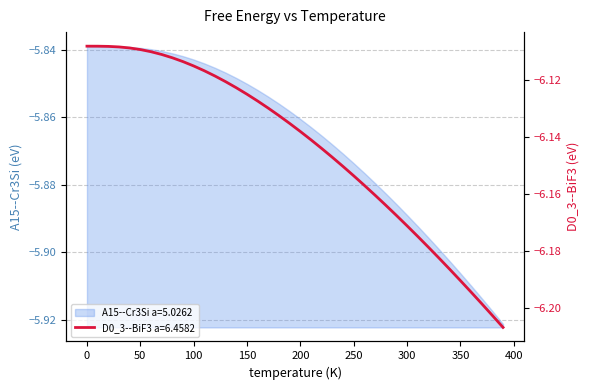

Reading right to left, transcribe all the data shown in this chart.

A15--Cr3Si a=5.0262: -5.9	-5.9	-5.9	-5.9	-5.9	-5.9	-5.9	-5.9	-5.9	-5.9	-5.9	-5.9	-5.9	-5.9	-5.9	-5.9	-5.9	-5.9	-5.9	-5.9	-5.9	-5.9	-5.9	-5.9	-5.9	-5.8	-5.8	-5.8	-5.8	-5.8	-5.8	-5.8	-5.8	-5.8	-5.8	-5.8	-5.8	-5.8	-5.8	-5.8
D0_3--BiF3 a=6.4582: -6.2	-6.2	-6.2	-6.2	-6.2	-6.2	-6.2	-6.2	-6.2	-6.2	-6.2	-6.2	-6.2	-6.2	-6.2	-6.2	-6.1	-6.1	-6.1	-6.1	-6.1	-6.1	-6.1	-6.1	-6.1	-6.1	-6.1	-6.1	-6.1	-6.1	-6.1	-6.1	-6.1	-6.1	-6.1	-6.1	-6.1	-6.1	-6.1	-6.1